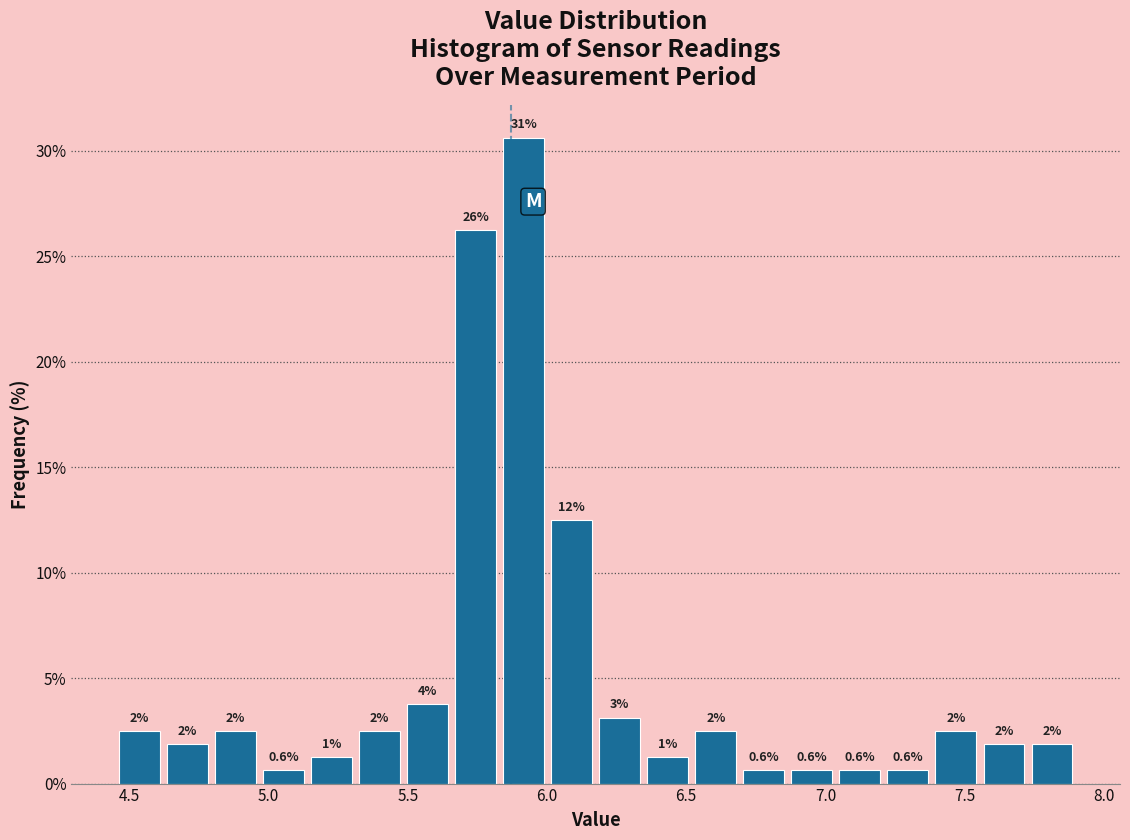

Around what value on the x-axis is the tallest bar? Give the approximate position of its centre, as read against the axis.

5.90